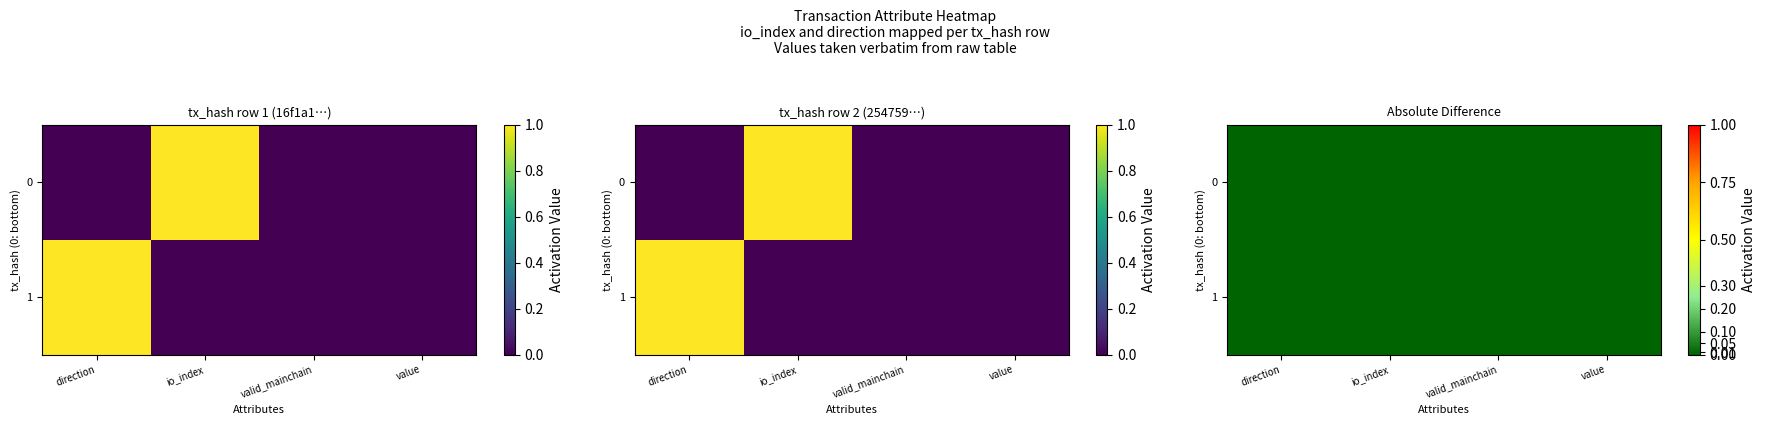

List the labels in order of 254759988ab389c25e4c2c45c00e31518fd8d64 value, smallest first.

direction, valid_mainchain, value, io_index